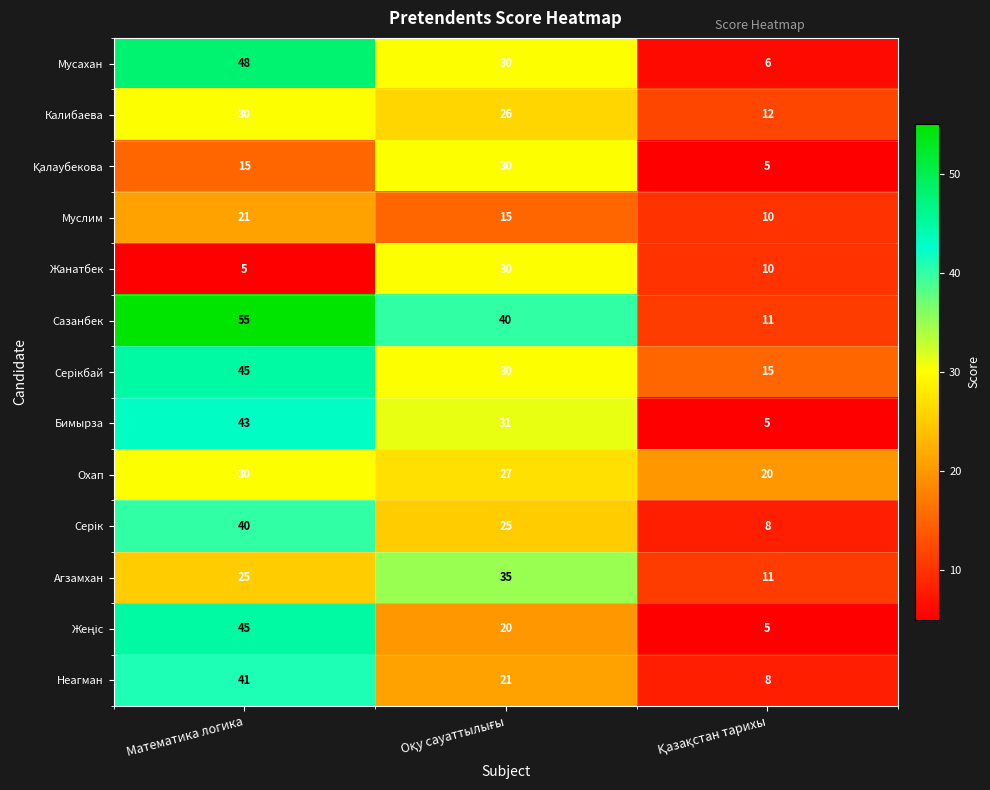

What is the minimum value shown in the chart?

5